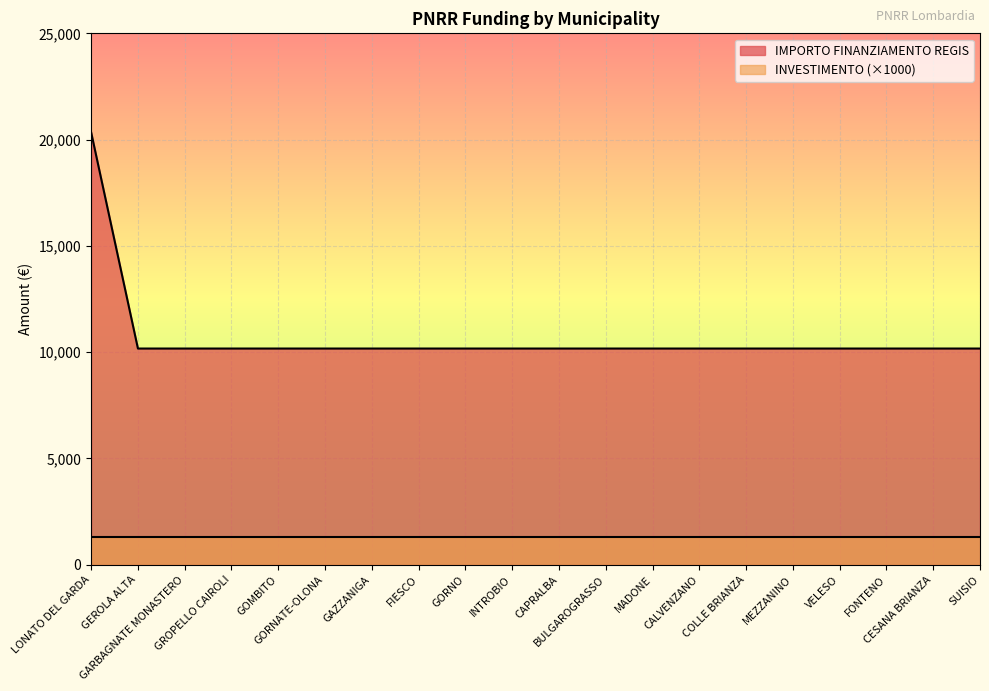

Between SUISIO and CALVENZANO, which is larger?

SUISIO